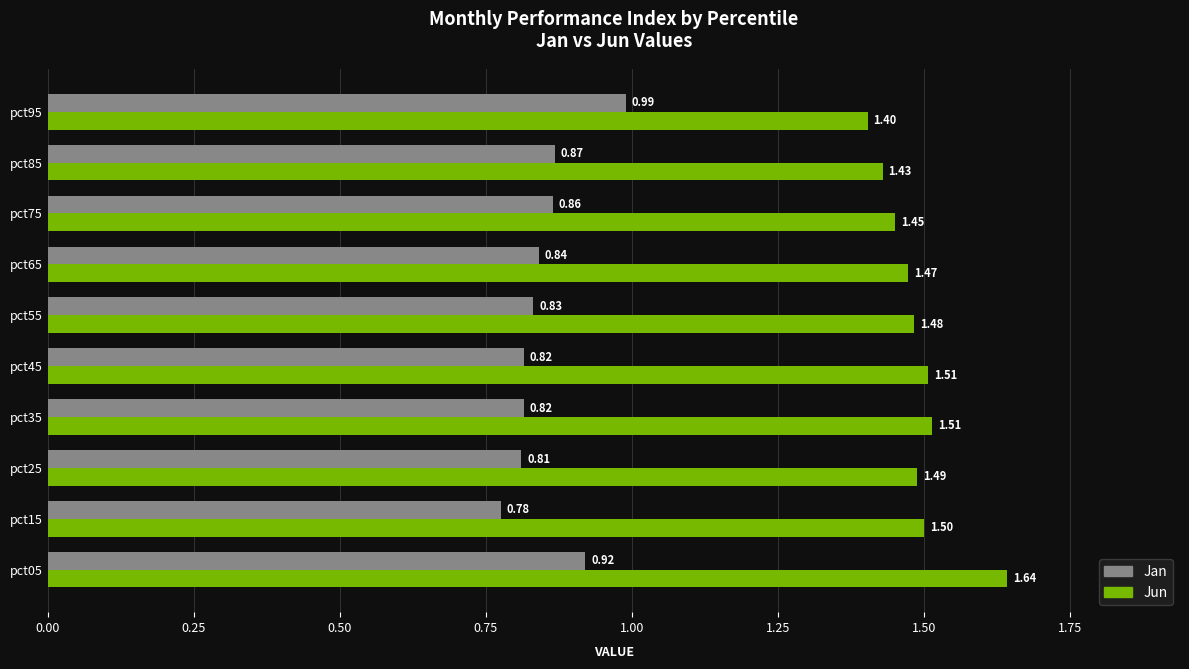

Rank the series at pct25 from highest to lowest value.

Jun, Jan